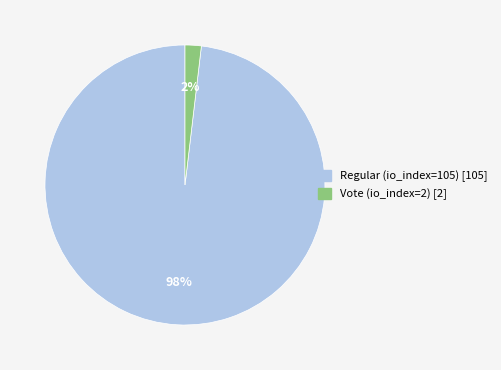

To the nearest percent, what portion does Vote (io_index=2) represent?

2%